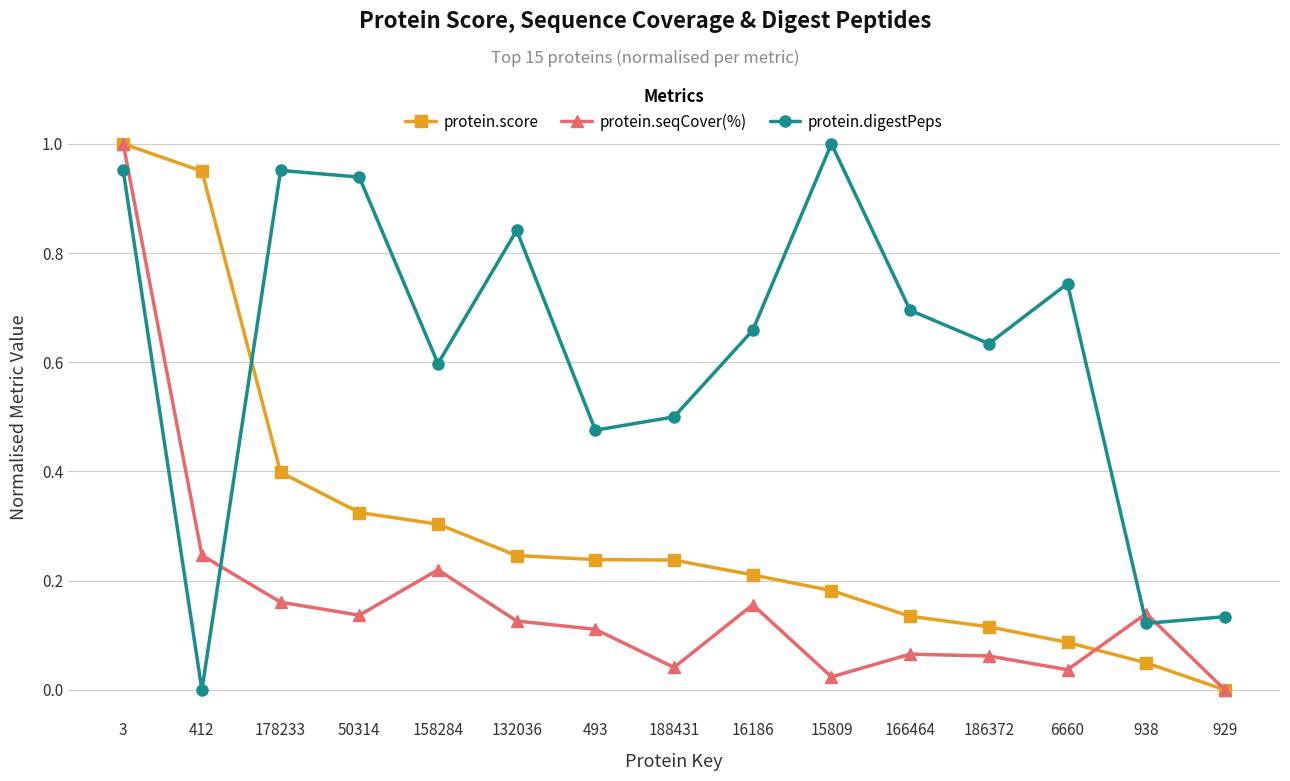

Where is the first local maximum for protein.seqCover(%)?

158284